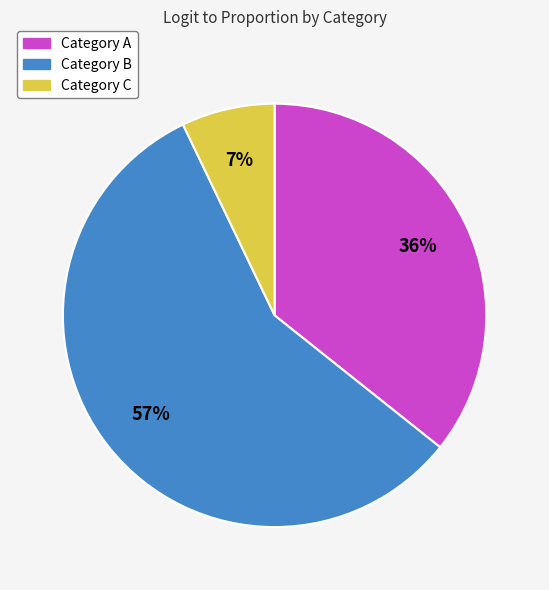

Does any single category account for the majority?

Yes